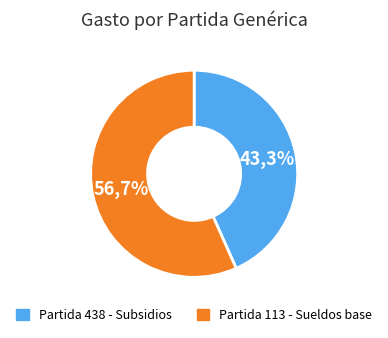

To the nearest percent, what portion does Partida 113 - Sueldos base represent?

57%